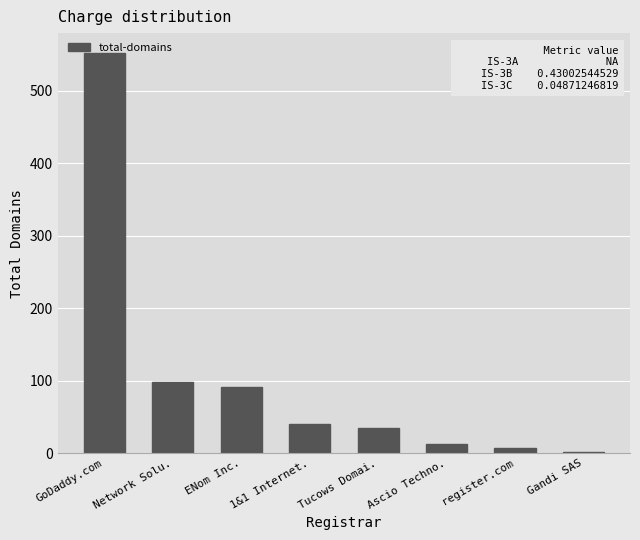

Approximately how many times larger is the value at Tucows Domai. compared to Ascio Techno.?

2.8